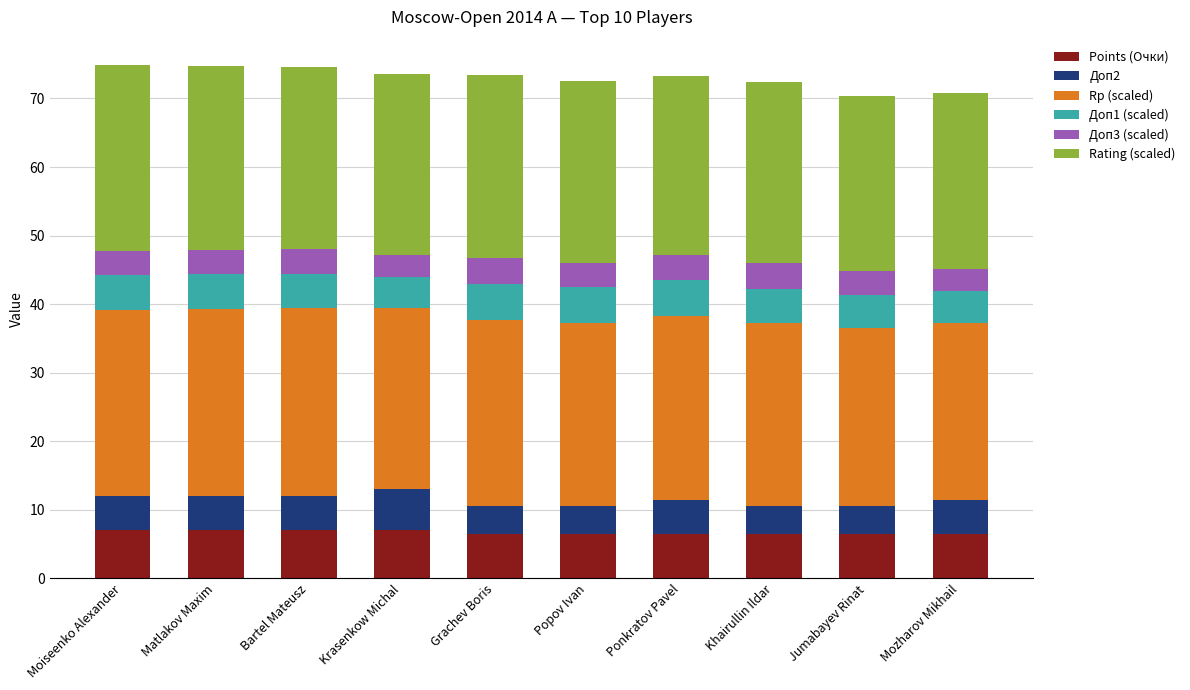

What is the total value across all series at Khairullin Ildar?

72.5